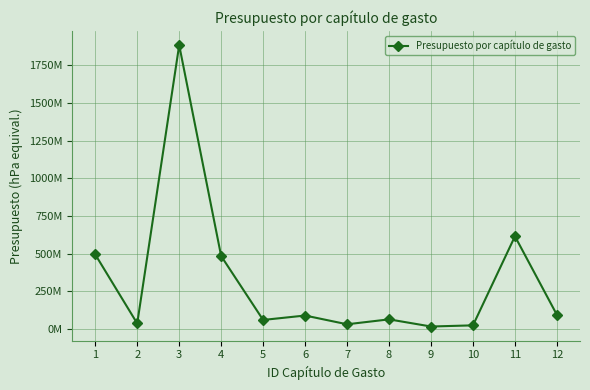

How many points are higher than both their immediate neighbors (excluding endpoints)?

4